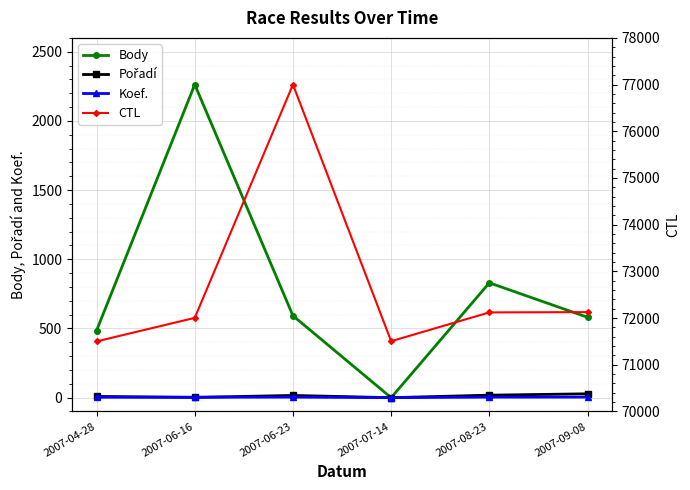

What is the difference between the highest and lowest values at 2007-08-23?

72118